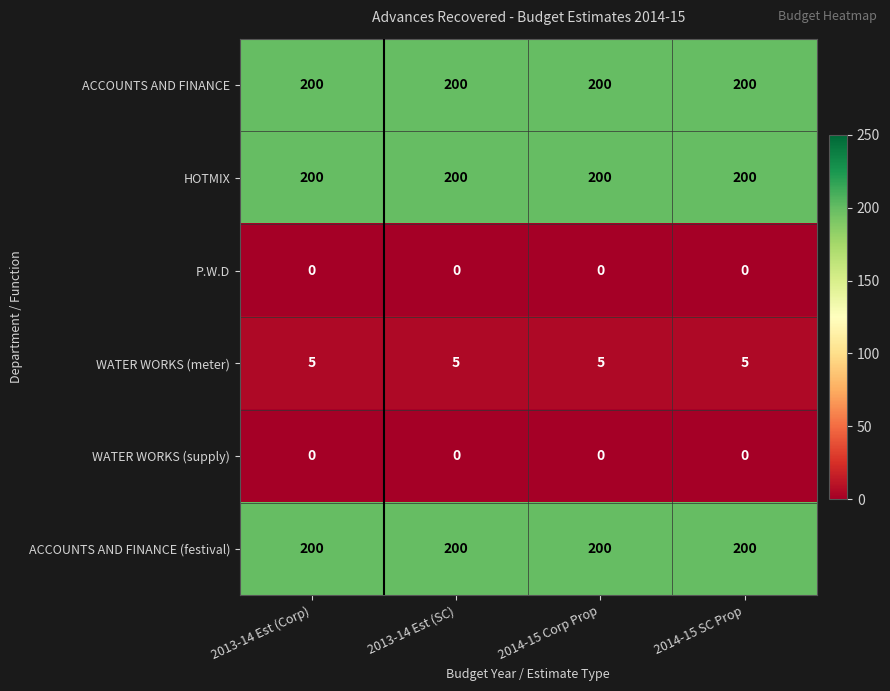

Is it true that WATER WORKS (meter) equals 3 at 2014-15 SC Prop?

False